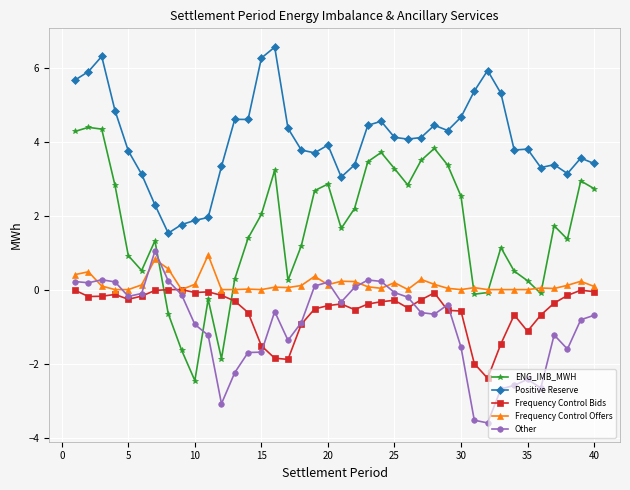

What is the maximum value shown in the chart?

6.6